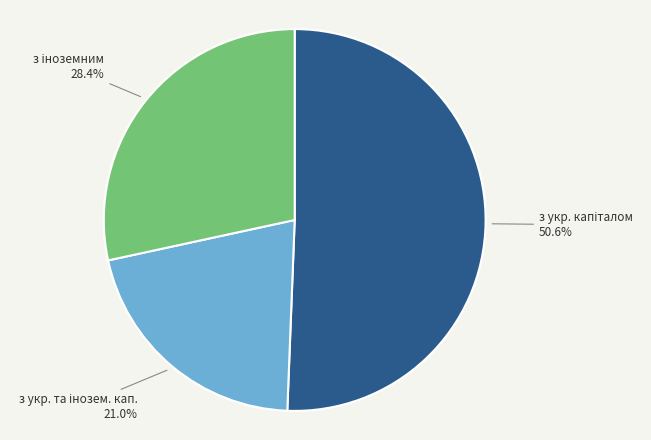

Is there a majority slice in this chart?

Yes